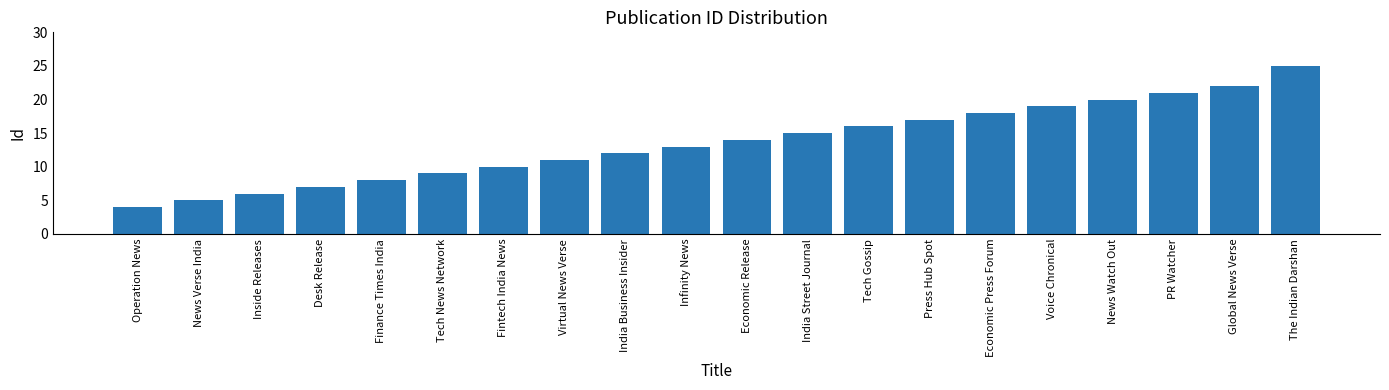

Reading right to left, transcribe all the data shown in this chart.

The Indian Darshan=25	Global News Verse=22	PR Watcher=21	News Watch Out=20	Voice Chronical=19	Economic Press Forum=18	Press Hub Spot=17	Tech Gossip=16	India Street Journal=15	Economic Release=14	Infinity News=13	India Business Insider=12	Virtual News Verse=11	Fintech India News=10	Tech News Network=9	Finance Times India=8	Desk Release=7	Inside Releases=6	News Verse India=5	Operation News=4